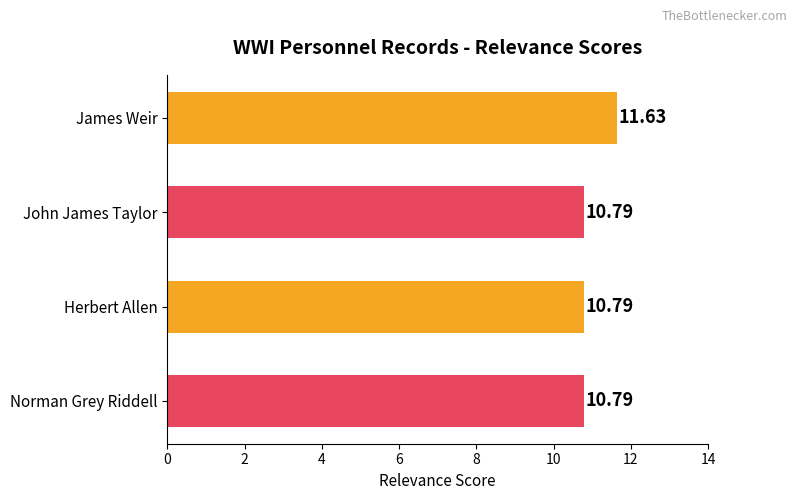

Between James Weir and John James Taylor, which is larger?

James Weir